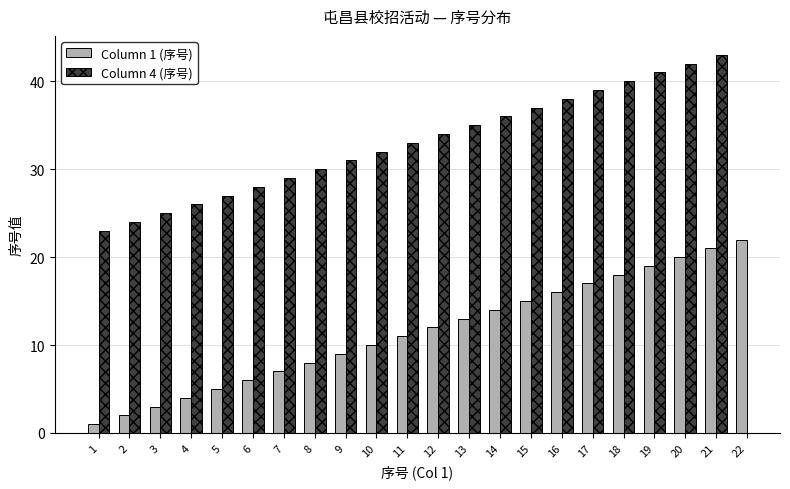

What is the sum of all Column 1 (序号) values?

253